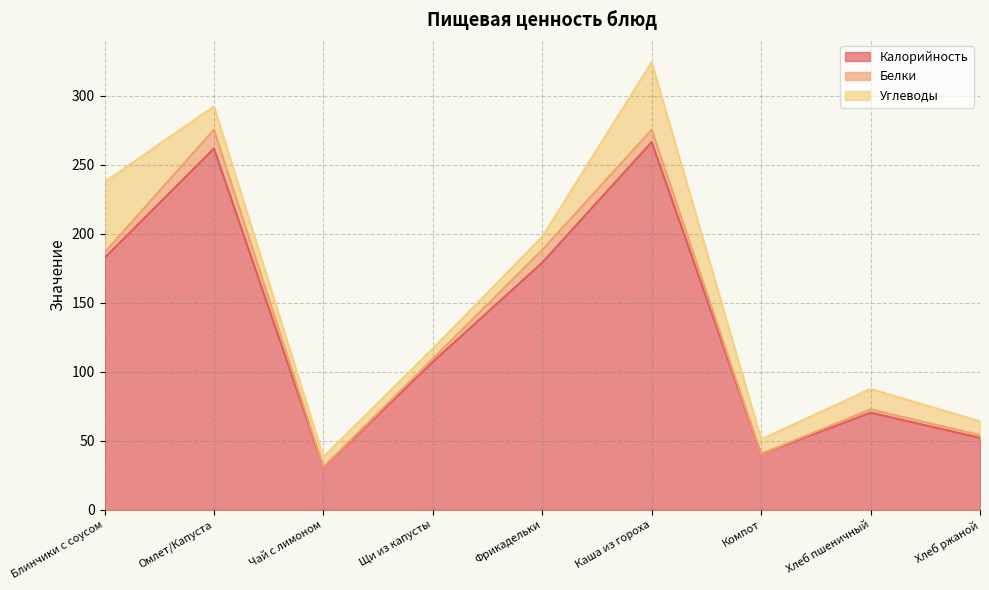

Between Хлеб пшеничный and Хлеб ржаной, which series saw the biggest shift?

Калорийность